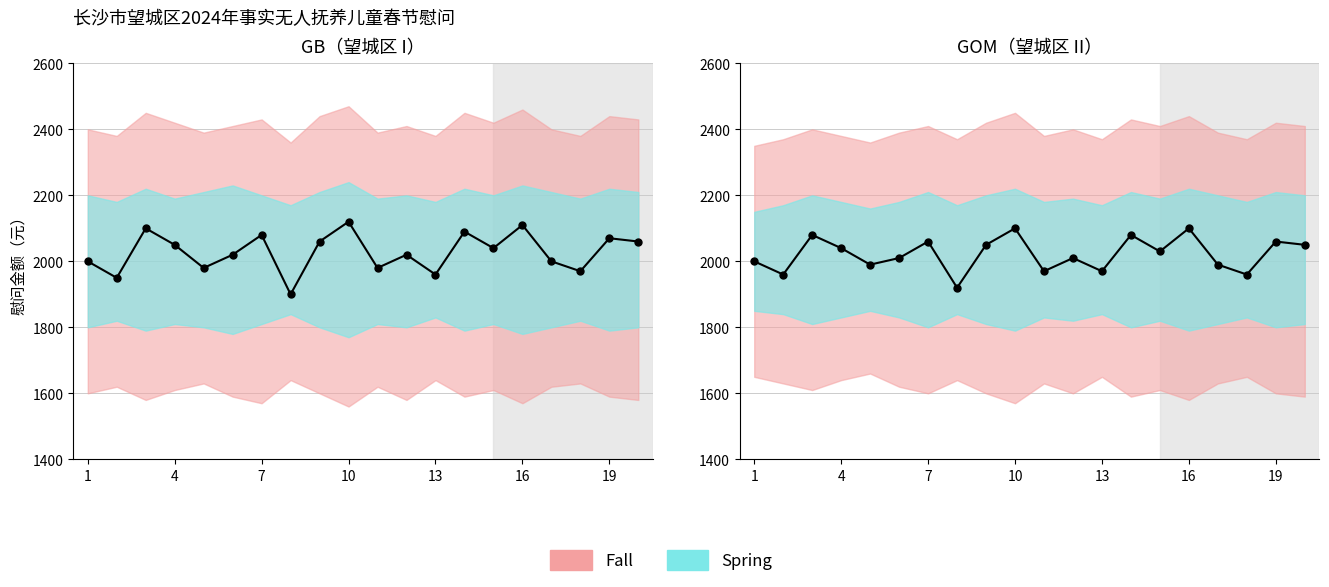

What is the sum of all values?

40430